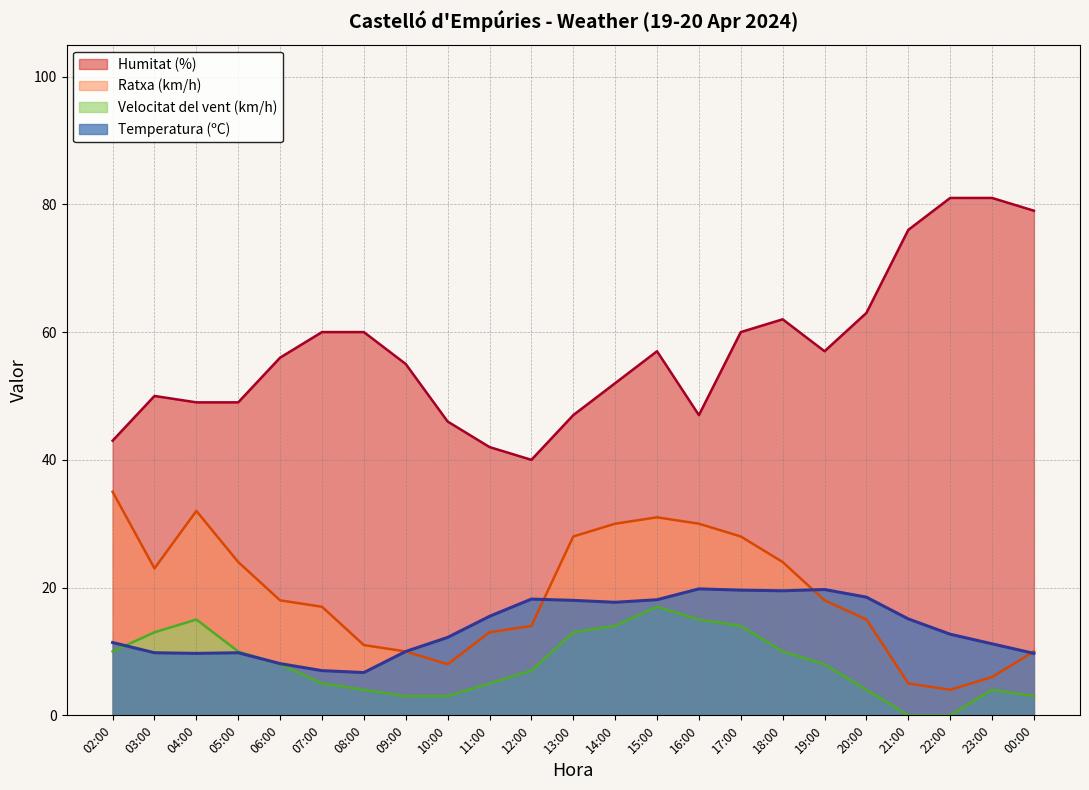

How many data points in Humitat (%) are less than 56?

11